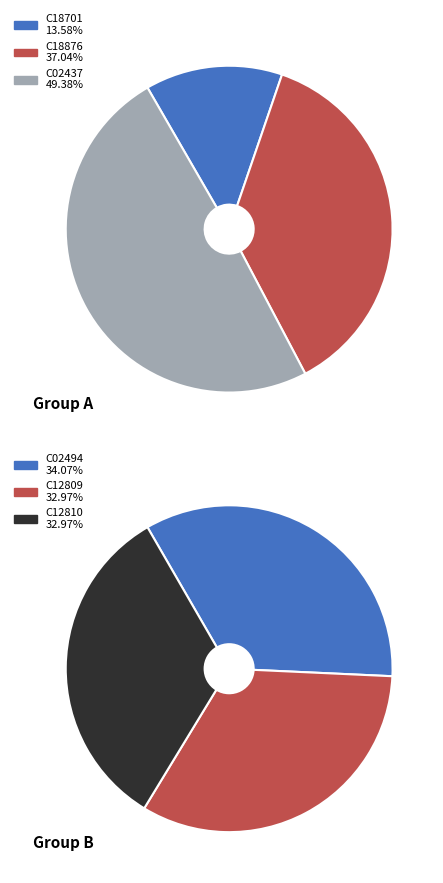

Count the number of slices in the pie.

6